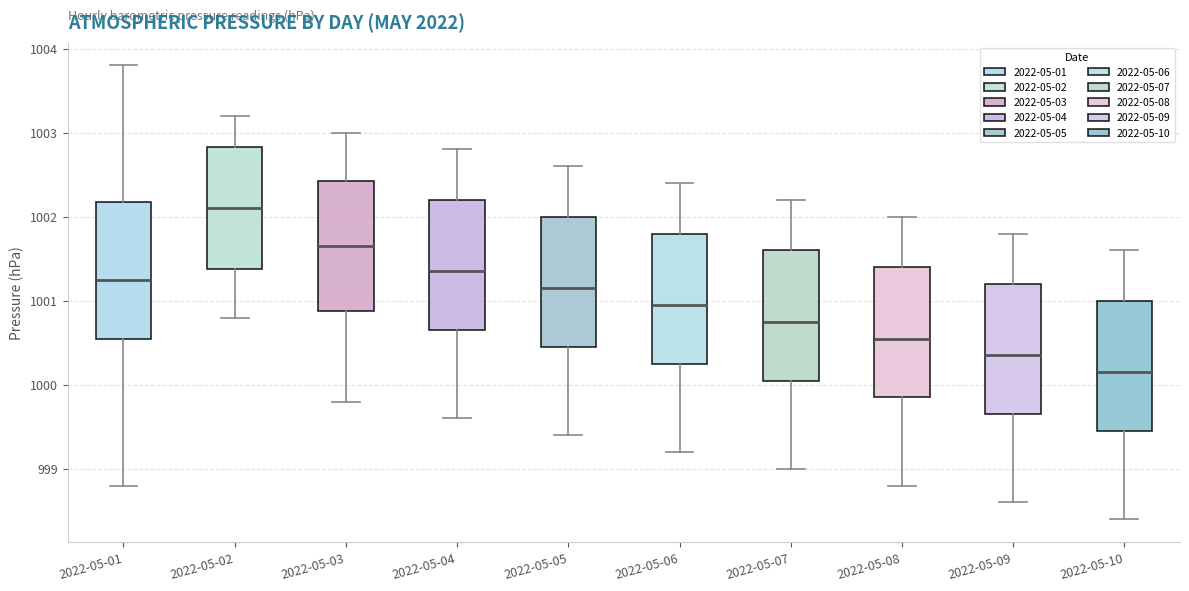

Reading left to right, read every box against the y-axis: the position of its median line, the range the box covers, and the ends of its whiskers. The values are not printed on the chart, so give them approximately, as read against the axis.

2022-05-01: median 1001.3, box 1000.6 to 1002.2, whiskers 998.8 to 1003.8
2022-05-02: median 1002.1, box 1001.4 to 1002.8, whiskers 1000.8 to 1003.2
2022-05-03: median 1001.7, box 1000.9 to 1002.4, whiskers 999.8 to 1003.0
2022-05-04: median 1001.4, box 1000.7 to 1002.2, whiskers 999.6 to 1002.8
2022-05-05: median 1001.2, box 1000.5 to 1002.0, whiskers 999.4 to 1002.6
2022-05-06: median 1001.0, box 1000.3 to 1001.8, whiskers 999.2 to 1002.4
2022-05-07: median 1000.8, box 1000.1 to 1001.6, whiskers 999.0 to 1002.2
2022-05-08: median 1000.6, box 999.9 to 1001.4, whiskers 998.8 to 1002.0
2022-05-09: median 1000.4, box 999.7 to 1001.2, whiskers 998.6 to 1001.8
2022-05-10: median 1000.2, box 999.5 to 1001.0, whiskers 998.4 to 1001.6